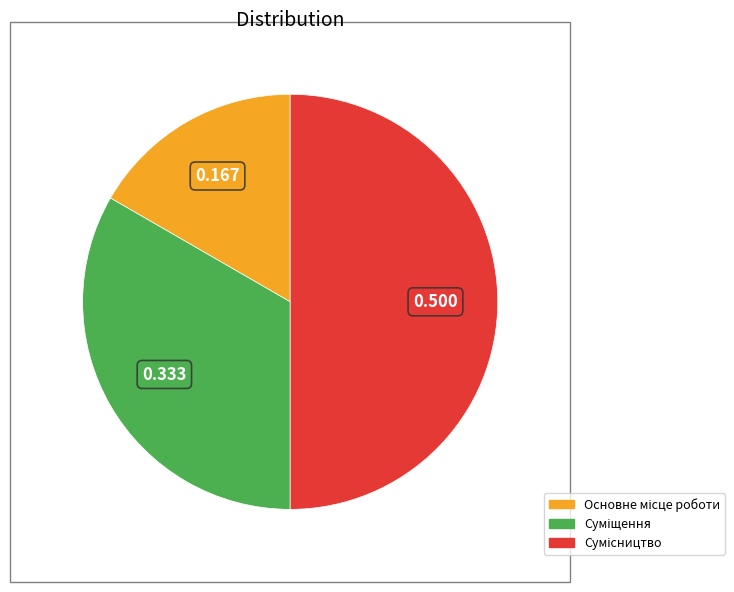

What is the change in value from Основне місце роботи to Суміщення?

+1